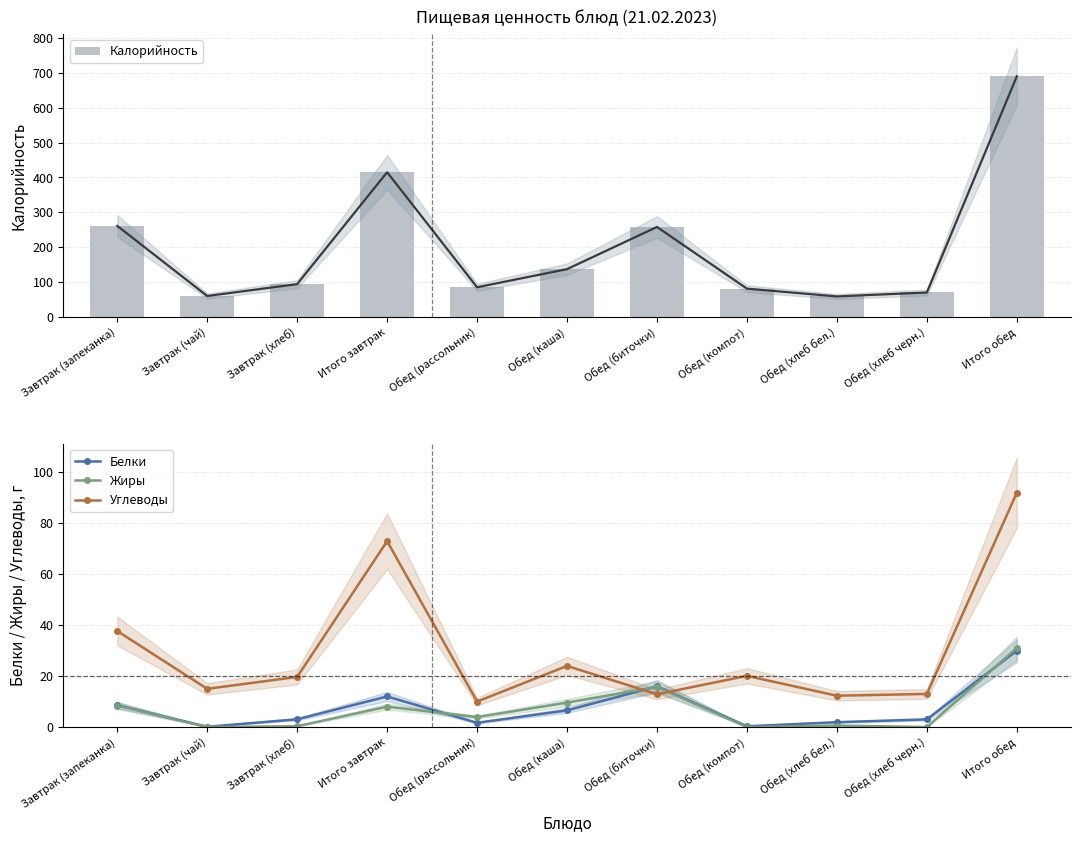

Between Завтрак (запеканка) and Обед (компот), which series saw the biggest shift?

Калорийность